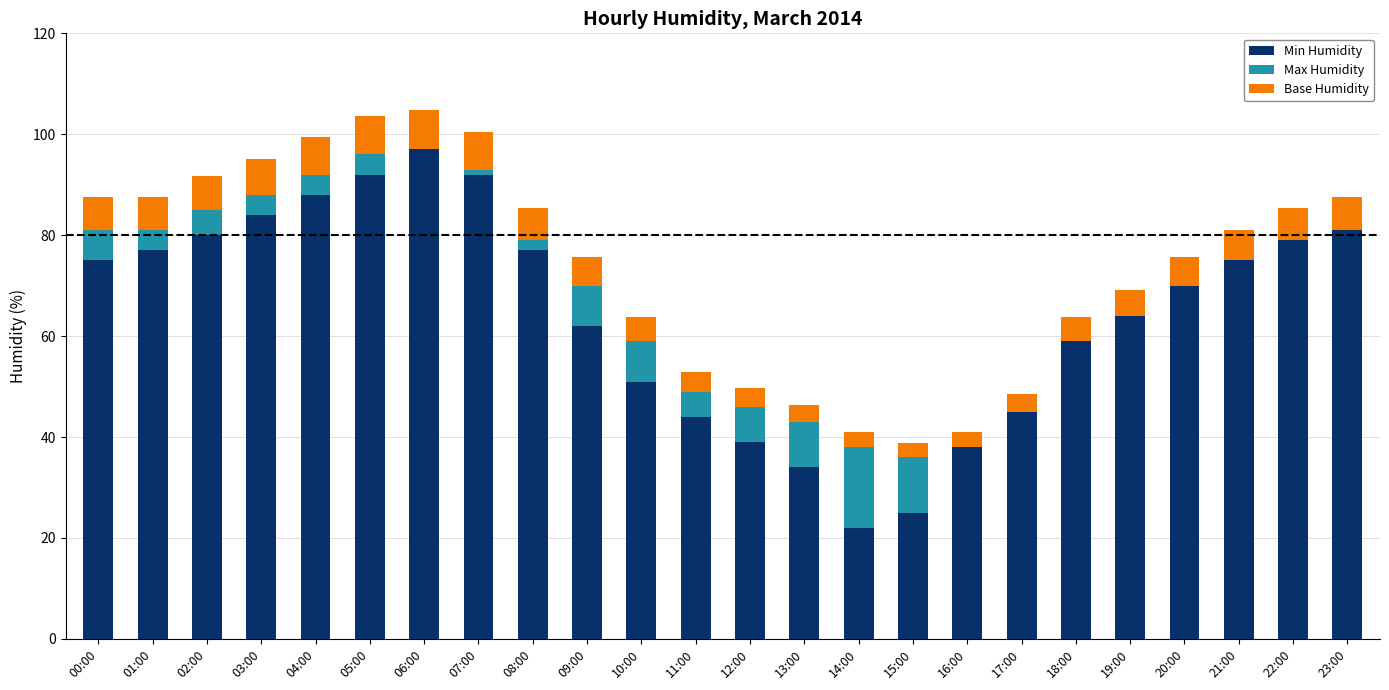

The Min Humidity series shows 75.0 at 21:00. True or false?

True